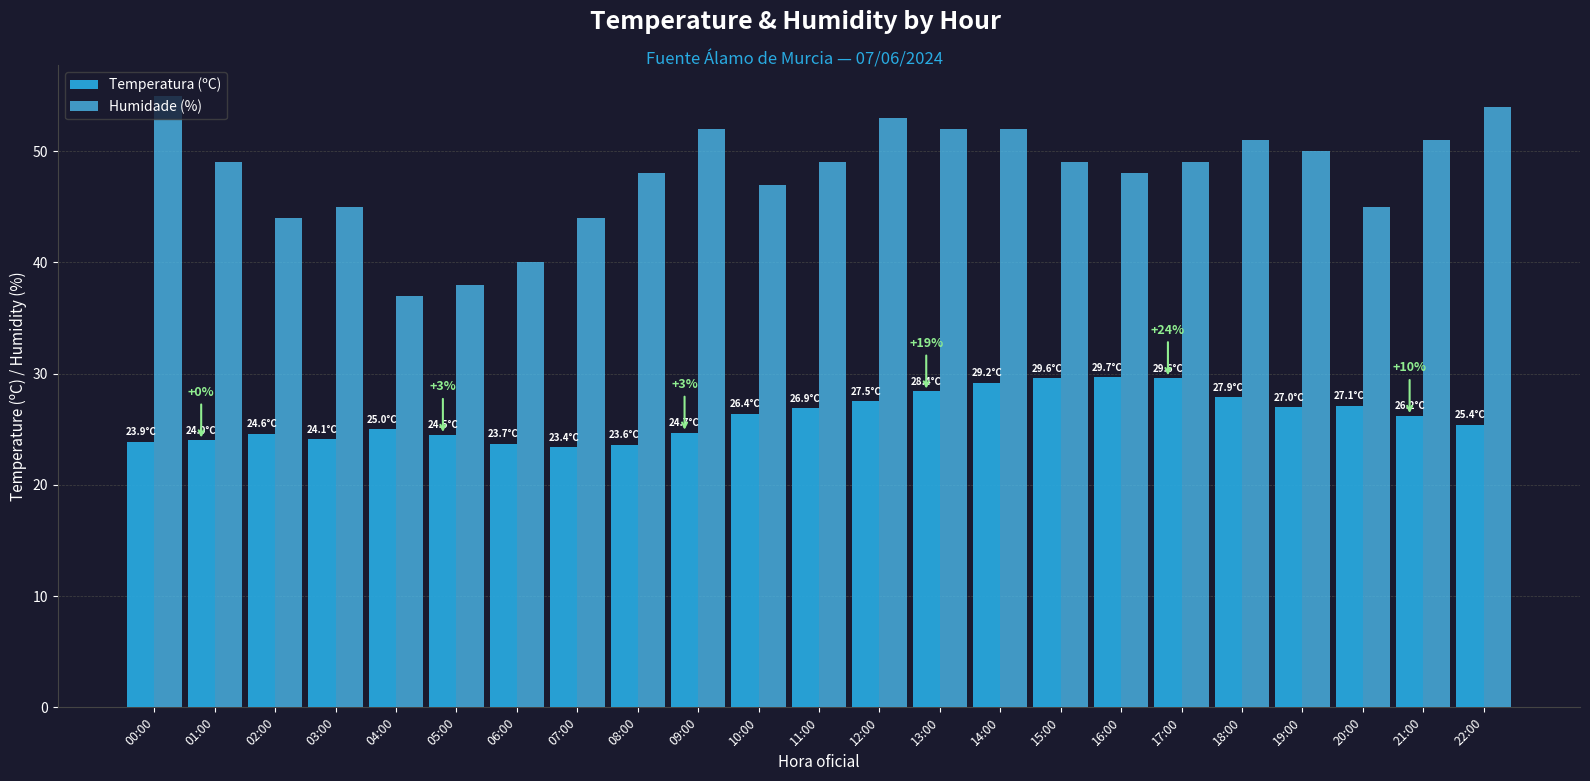

At which category does the chart reach its peak across all series?

00:00